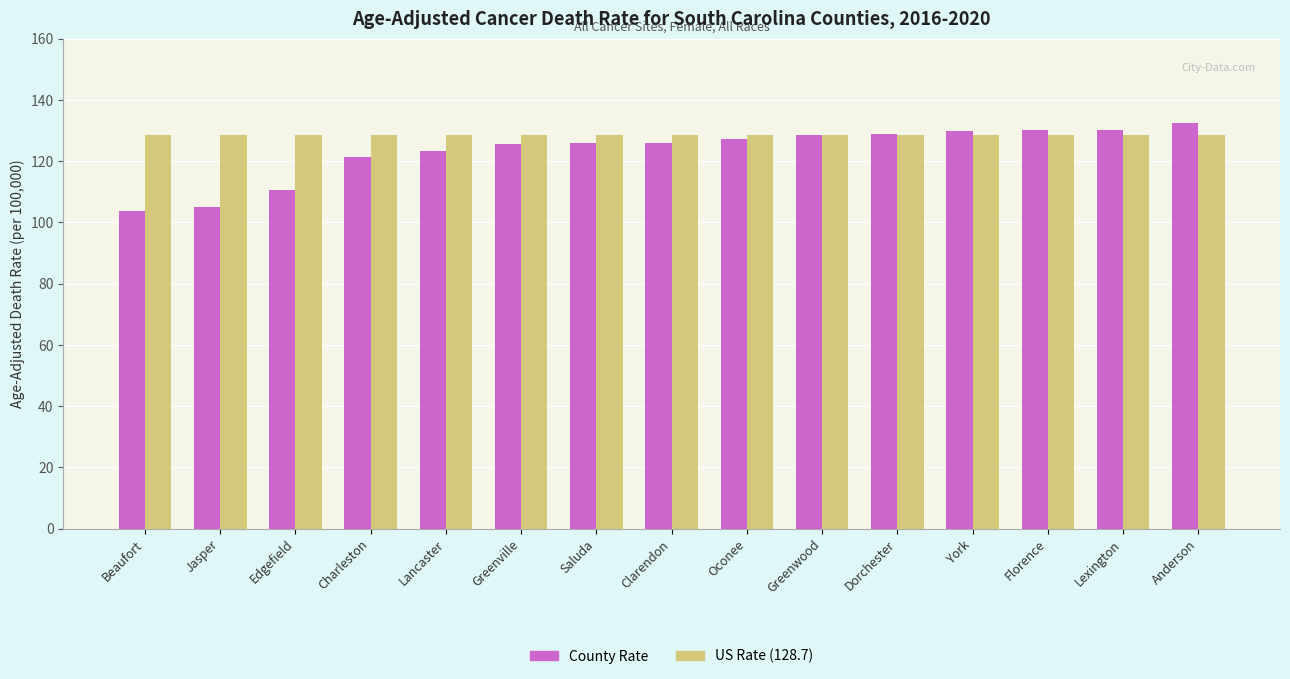

What is the minimum value for US Rate (128.7)?

128.7